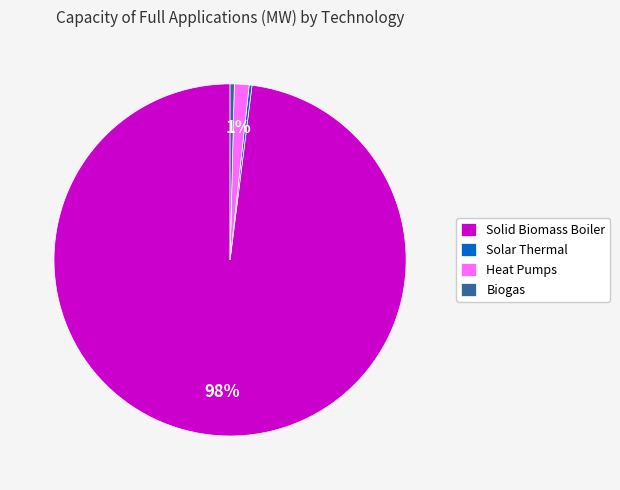

True or false: Heat Pumps accounts for 1% of the total.

True